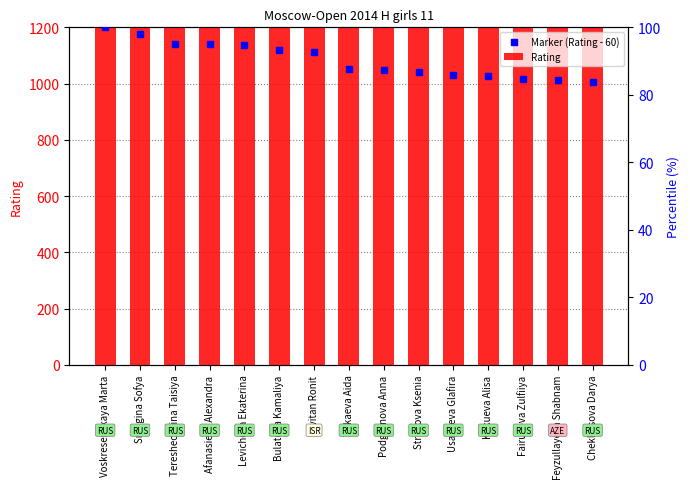

What are all the series names shown in the legend?

Rating, Marker (Rating - 60)